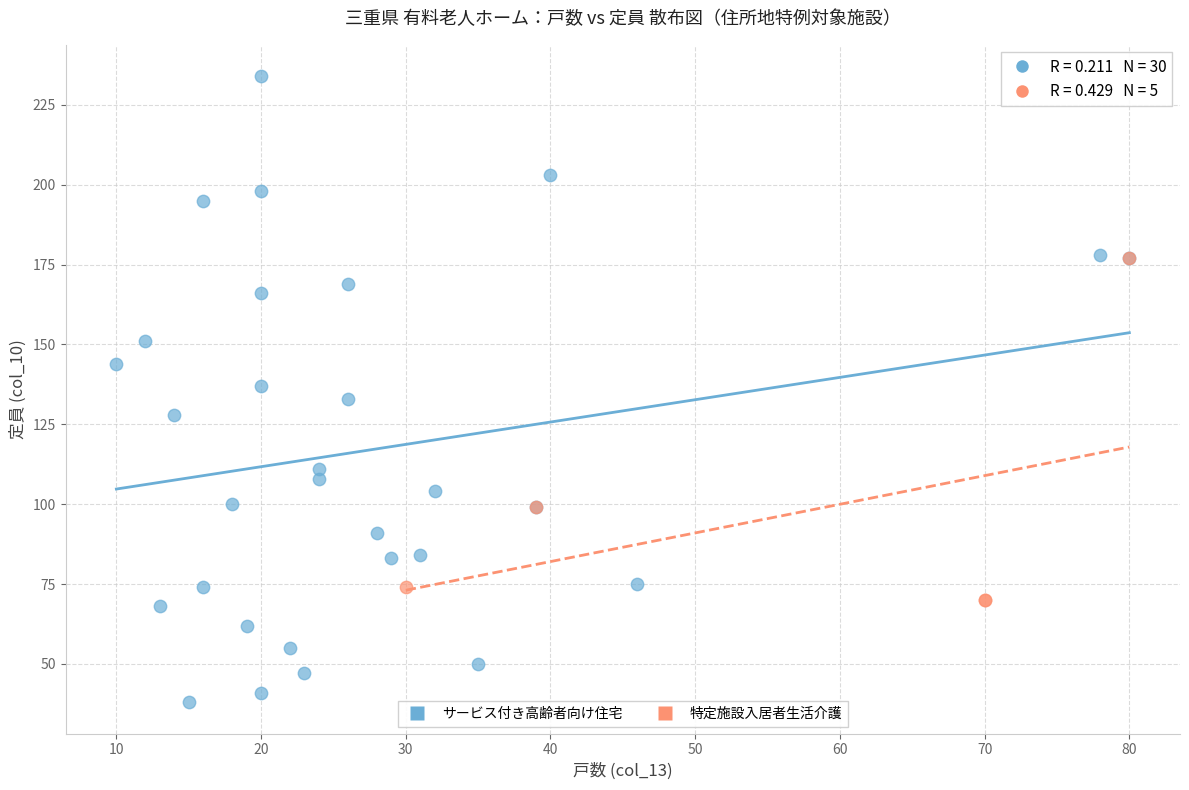

Which series contains the lowest Y value?

サービス付き高齢者向け住宅